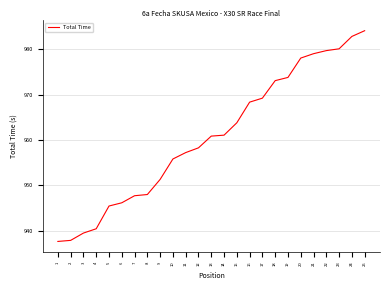

Reading left to right, list all the values displayed in this chart.

937.6	937.9	939.5	940.4	945.4	946.2	947.7	948.0	951.3	955.8	957.2	958.3	960.9	961.1	963.8	968.4	969.3	973.1	973.8	978.1	979.1	979.7	980.1	982.9	984.1